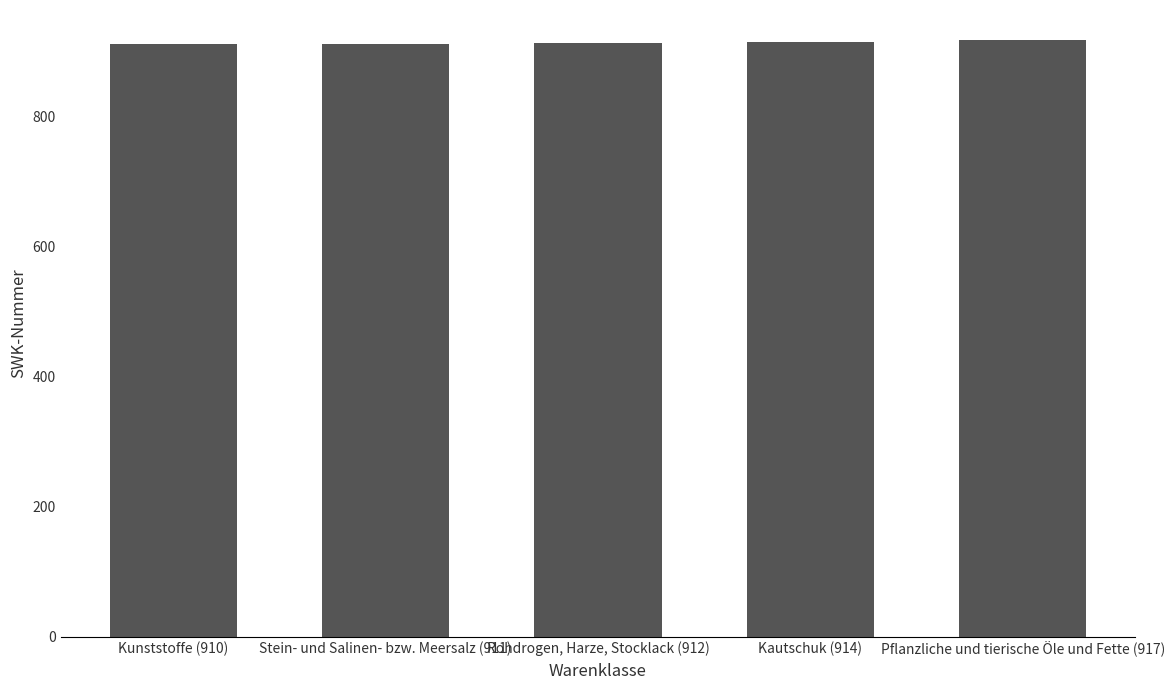

What is the value of the 3rd bar from the left?

912